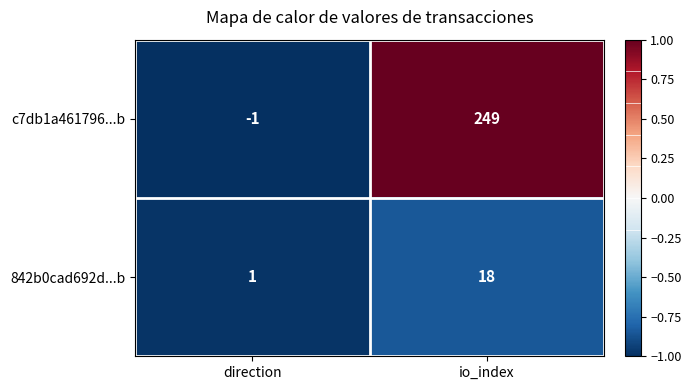

What is the minimum value shown in the chart?

-1